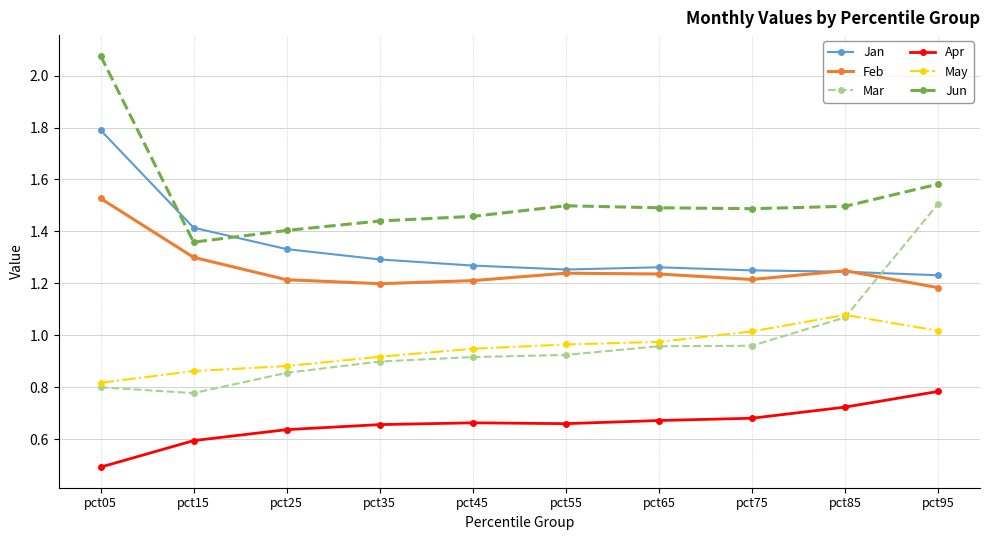

The value of Feb at pct25 is 1.2. True or false?

True